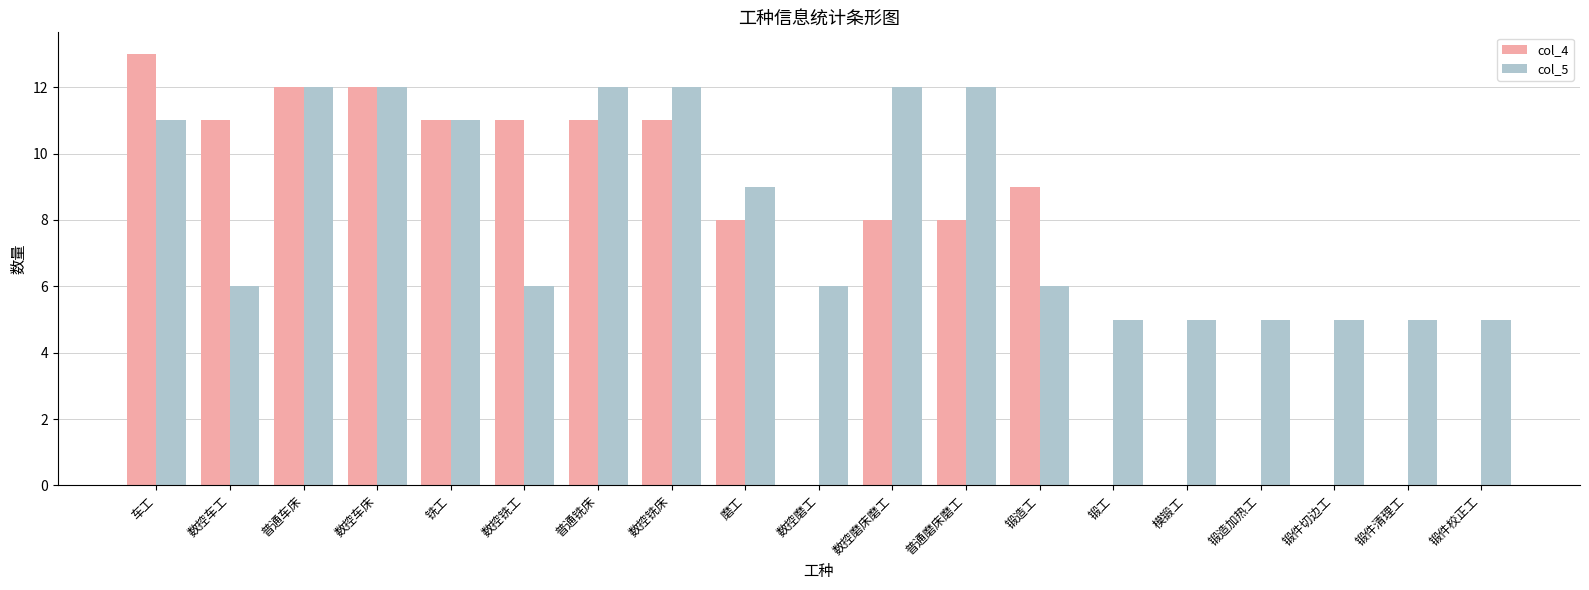

Are the bars horizontal?

No